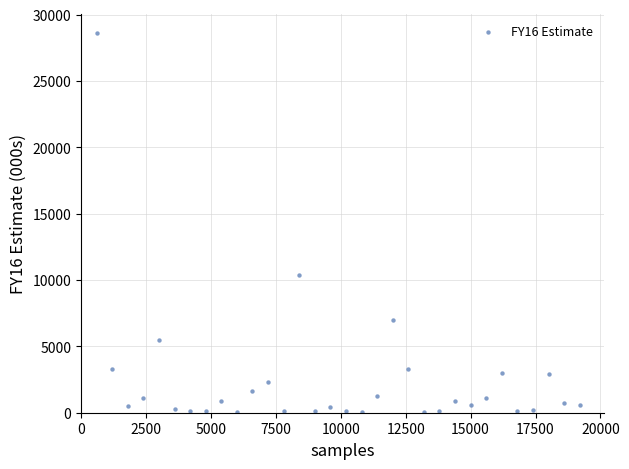

What is the range of X values (max minus min)?

18600